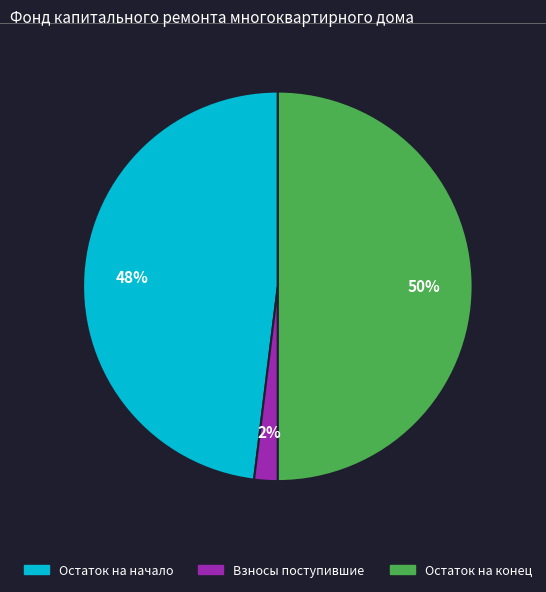

To the nearest percent, what is the average slice percentage?

33%